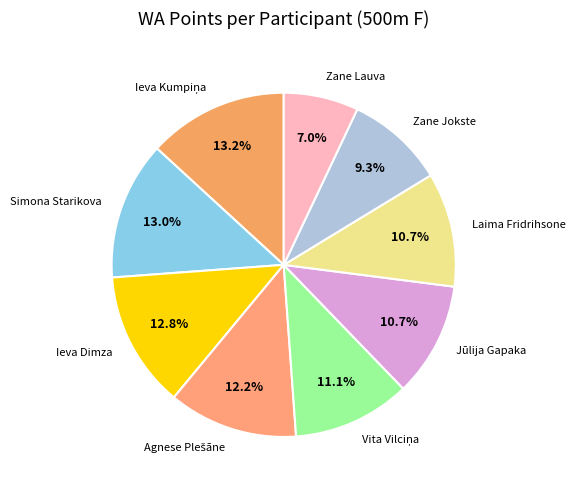

Is it true that Zane Jokste is 9% of the pie?

True